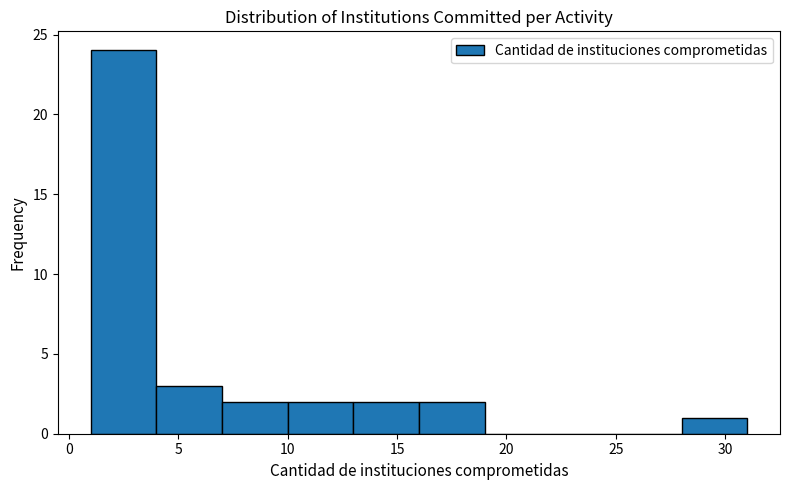

Reading left to right, transcribe this chart: for each bar, give the range it covers on the x-axis and its height. The values are not printed on the chart, so give them approximately, as read against the axis.

1 to 4: 24
4 to 7: 3
7 to 10: 2
10 to 13: 2
13 to 16: 2
16 to 19: 2
19 to 22: 0
22 to 25: 0
25 to 28: 0
28 to 31: 1